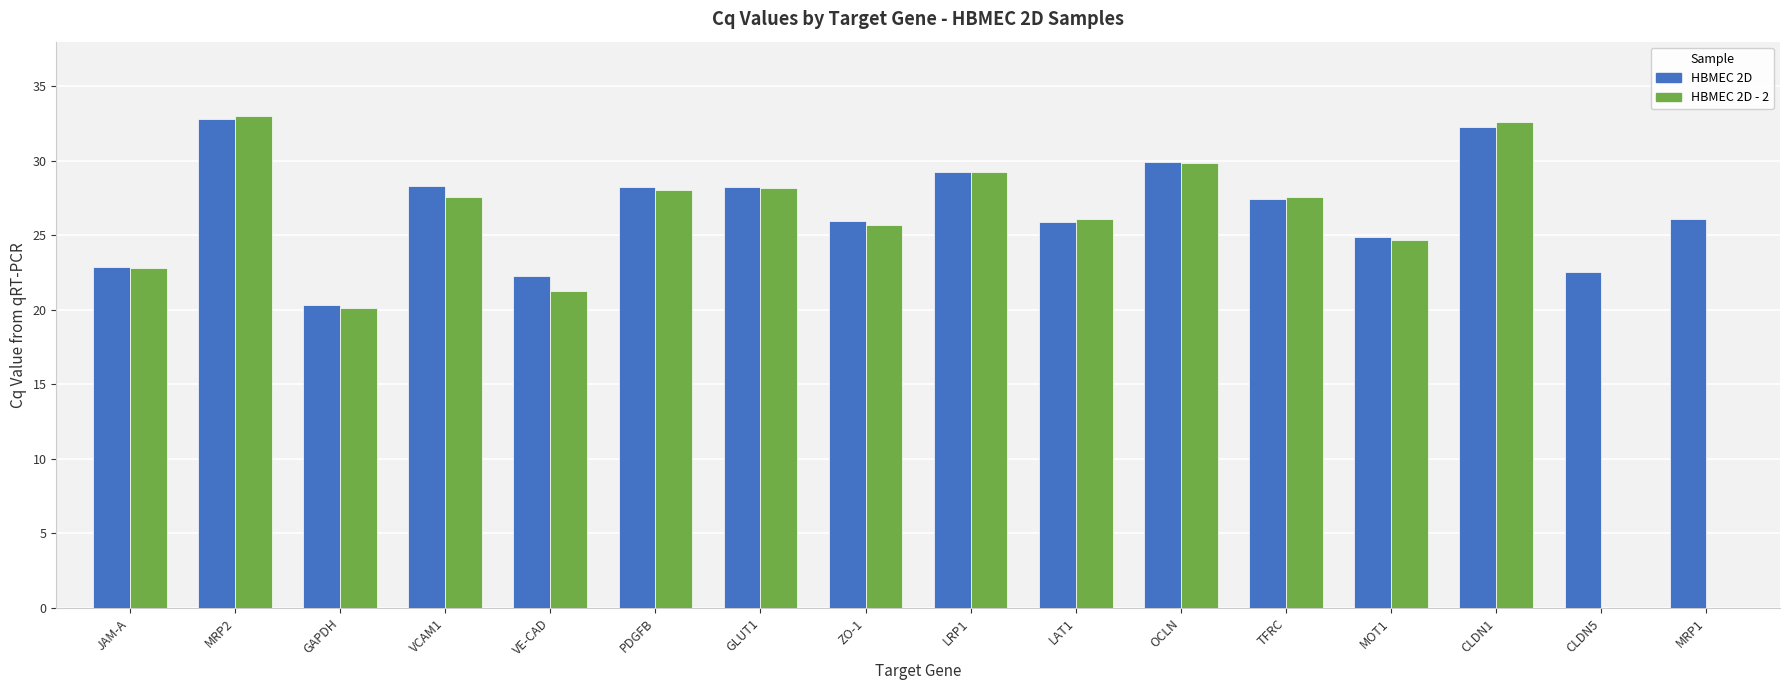

What is the approximate value of HBMEC 2D at CLDN5?

22.5